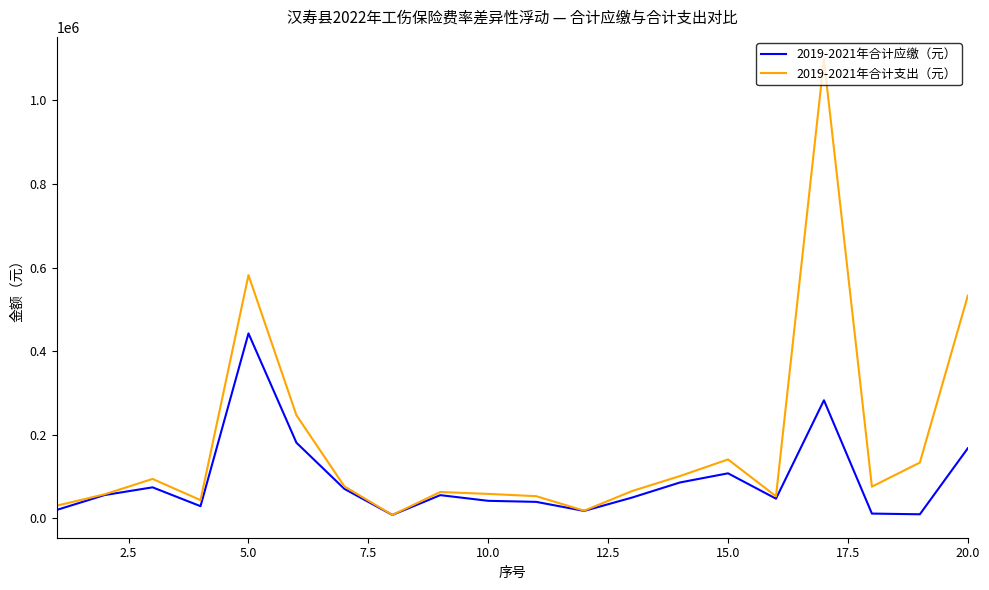

Which series has the largest total across all categories?

2019-2021年合计支出（元）